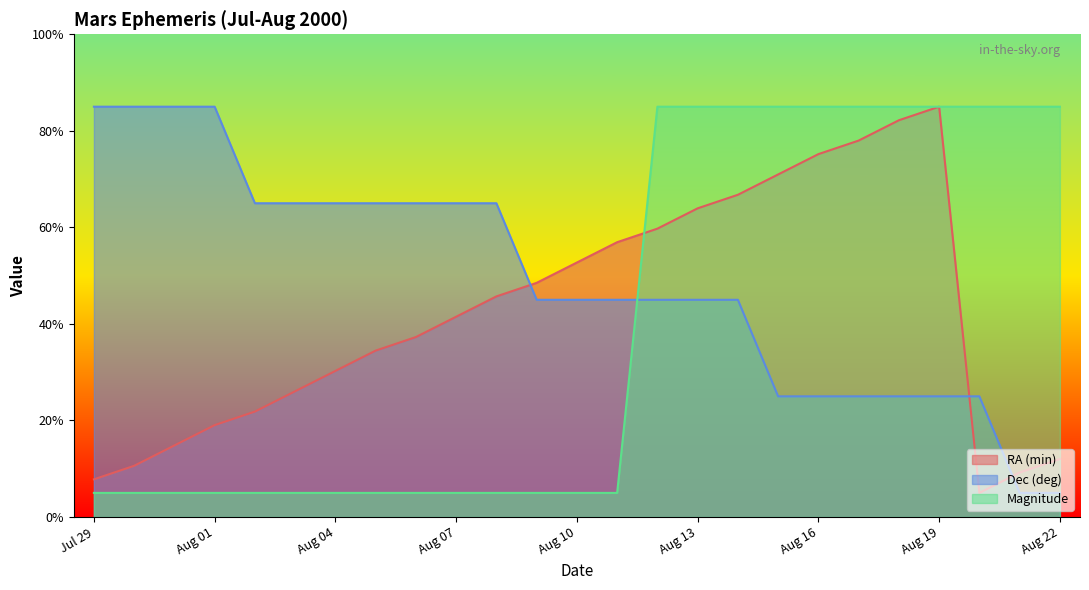

The value of RA (min) at Aug 16 is 132.4. True or false?

False